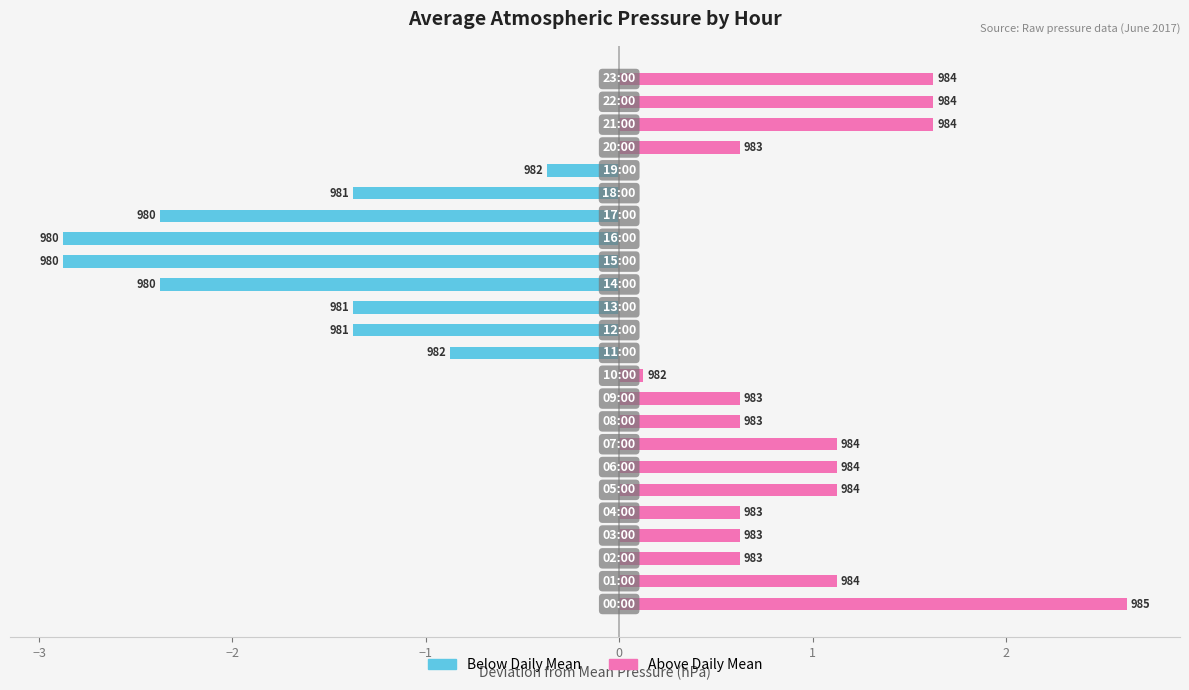

True or false: Below Daily Mean has a value of -2.4 at 13.

False